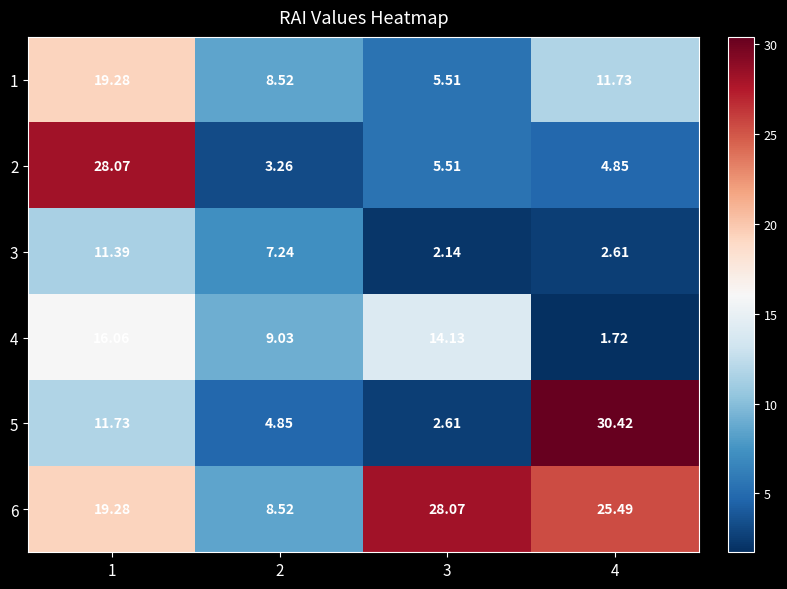

Is the value of 5 at 4 greater than the value of 6 at 3?

Yes